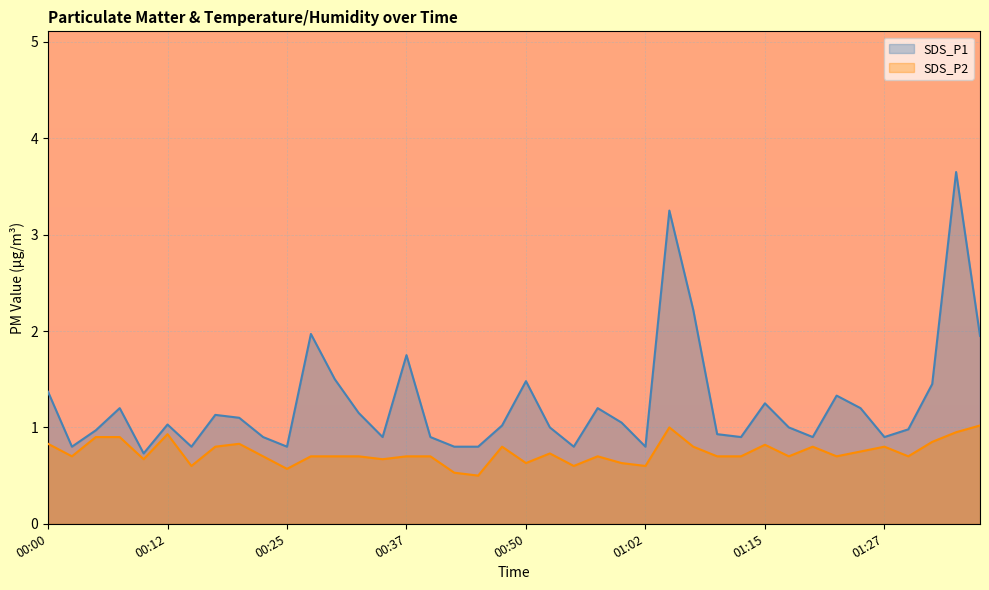

Is the value of SDS_P1 at 00:32 greater than the value of SDS_P2 at 00:17?

Yes